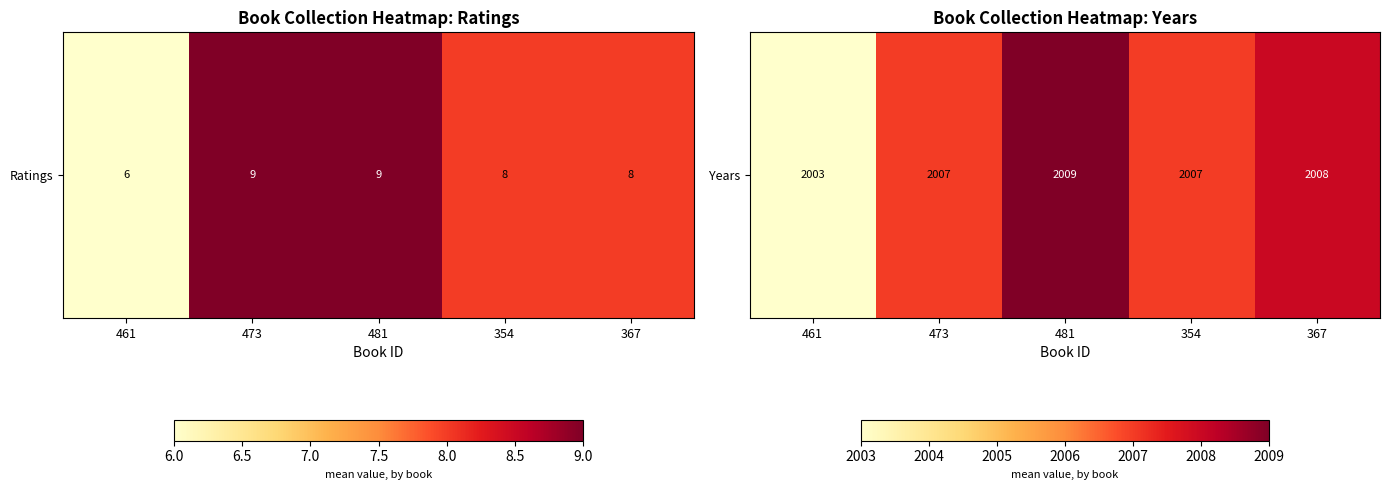

Rank the categories by value from highest to lowest.

481, 367, 473, 354, 461